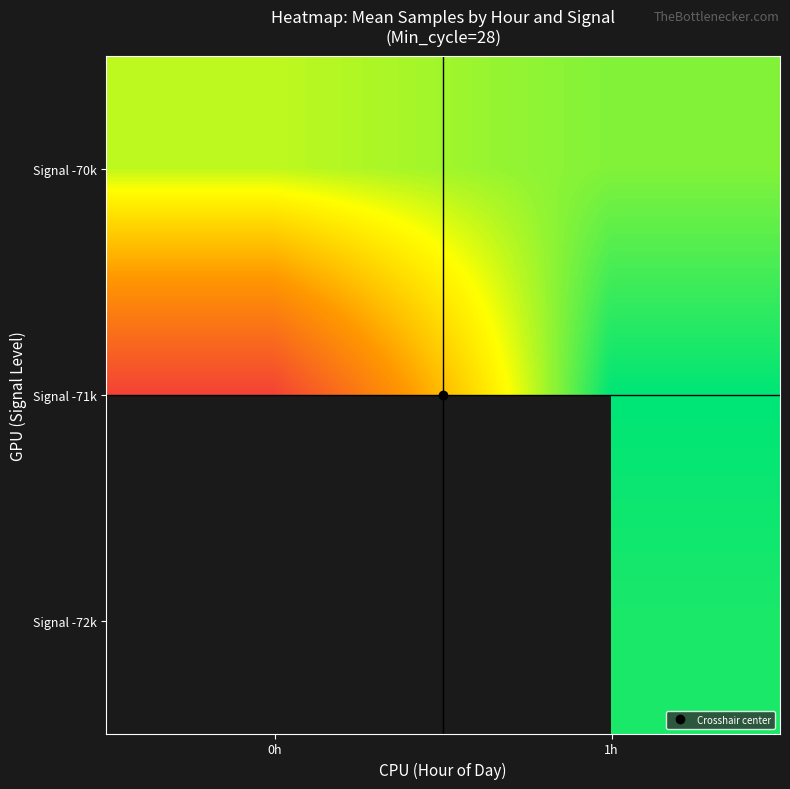

What is the approximate value of Signal -70k at 1h?

5014905.7